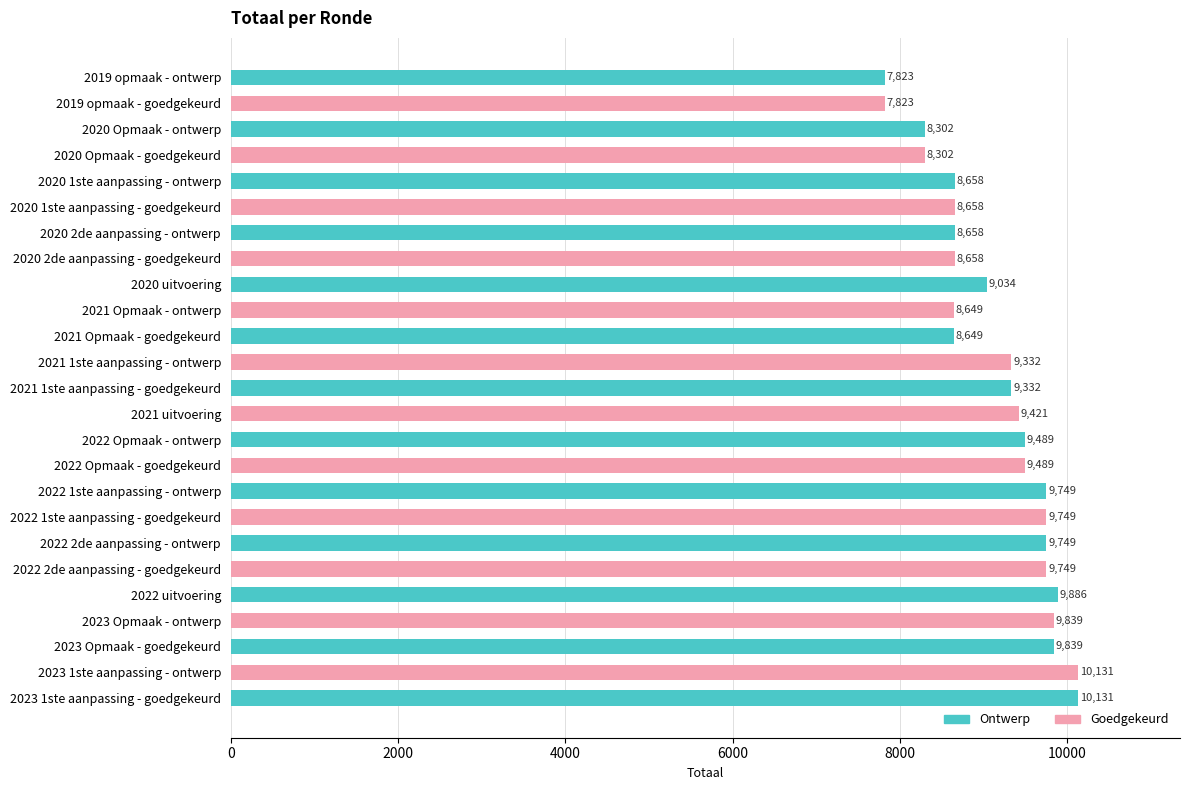

What is the sum of all values?

229099